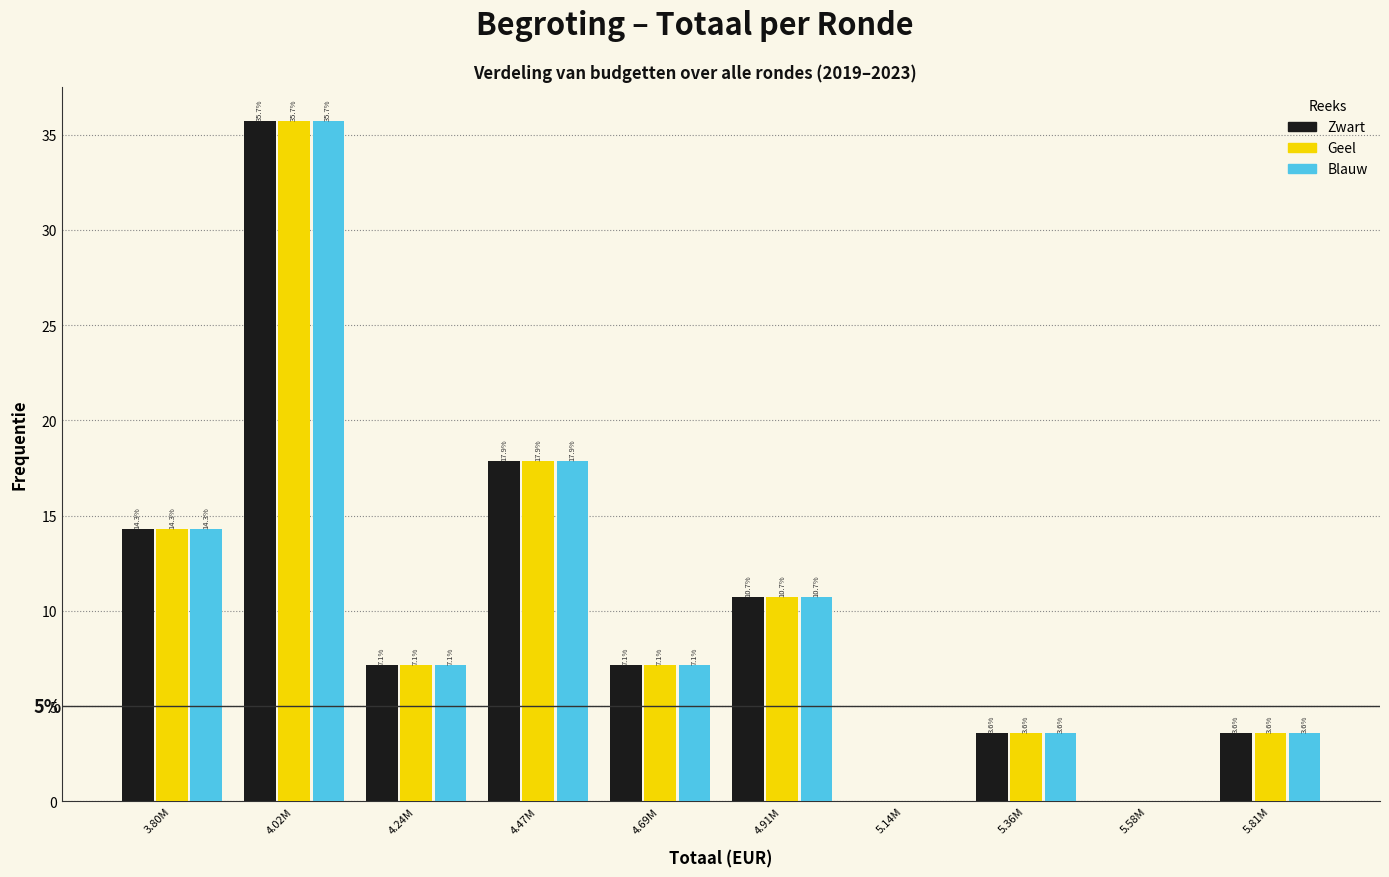

Reading right to left, what are all the values shown in this chart?

Zwart: 5.81M=3.6	5.58M=0.0	5.36M=3.6	5.14M=0.0	4.91M=10.7	4.69M=7.1	4.47M=17.9	4.24M=7.1	4.02M=35.7	3.80M=14.3
Geel: 5.81M=3.6	5.58M=0.0	5.36M=3.6	5.14M=0.0	4.91M=10.7	4.69M=7.1	4.47M=17.9	4.24M=7.1	4.02M=35.7	3.80M=14.3
Blauw: 5.81M=3.6	5.58M=0.0	5.36M=3.6	5.14M=0.0	4.91M=10.7	4.69M=7.1	4.47M=17.9	4.24M=7.1	4.02M=35.7	3.80M=14.3